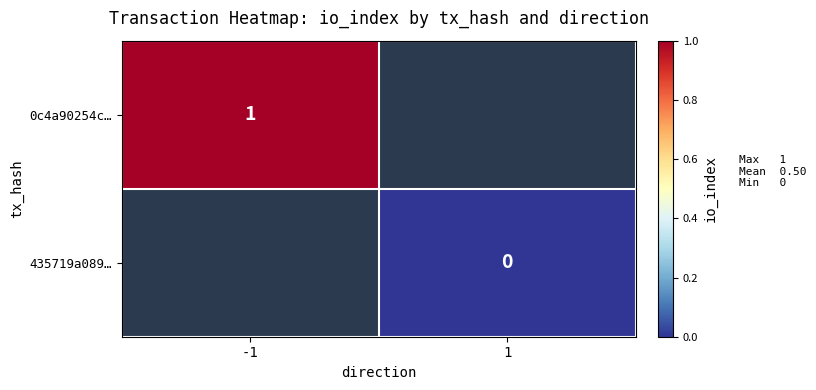

How many distinct data groups are displayed?

2